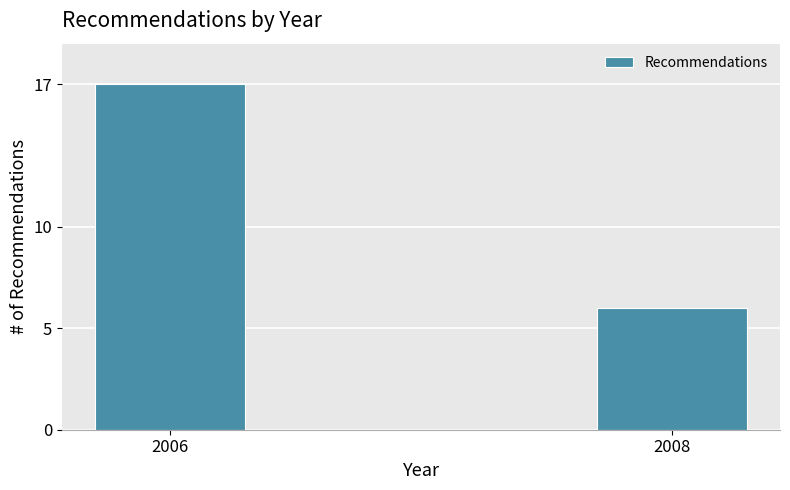

Reading left to right, transcribe all the data shown in this chart.

2006=17	2008=6